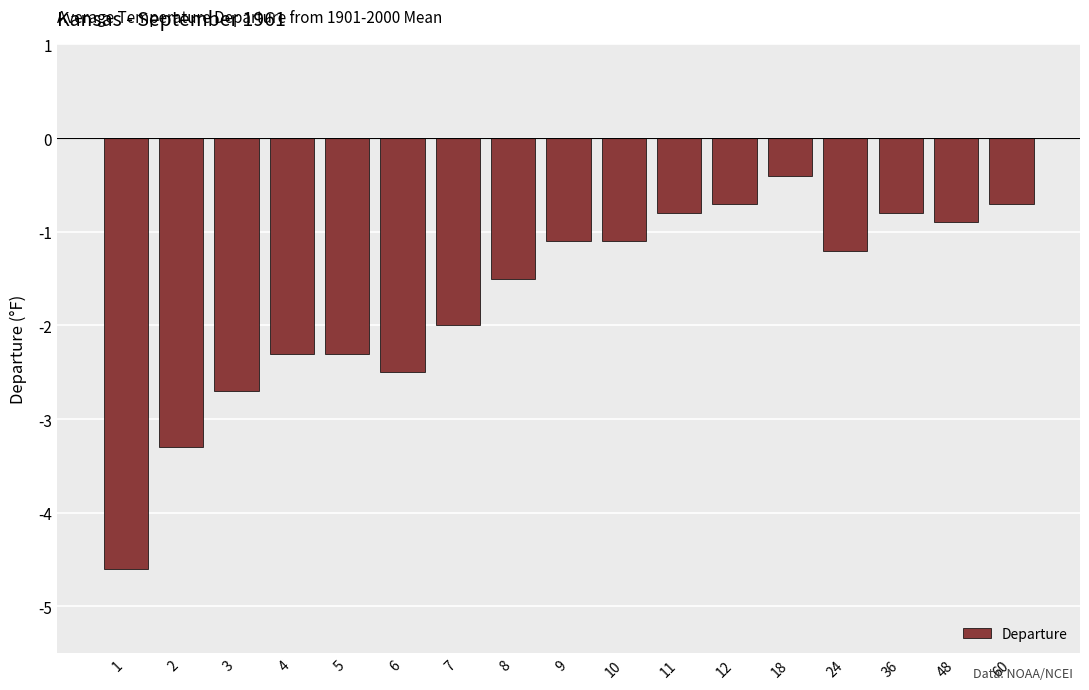

What is the value of the 13th bar from the left?

-0.4